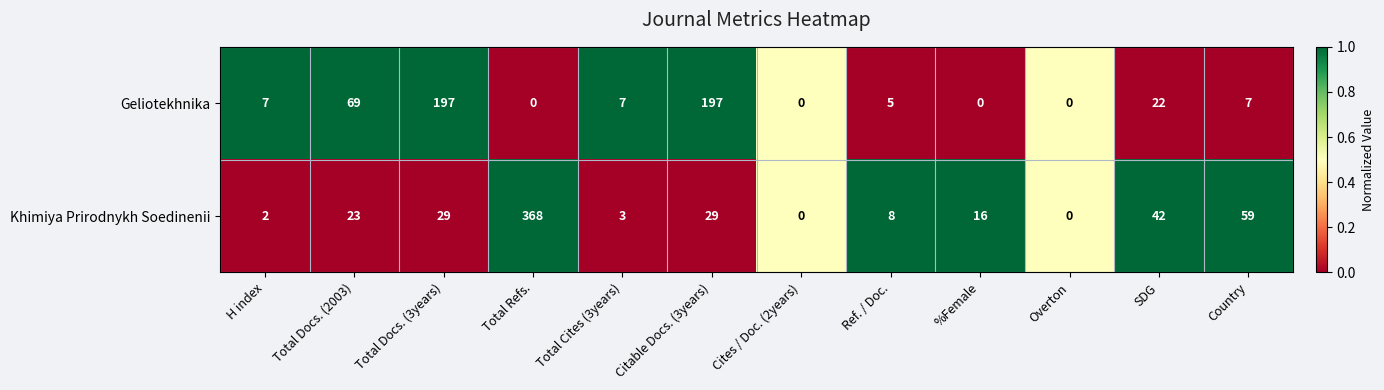

Which series changed the most between Total Docs. (3years) and Ref. / Doc.?

Geliotekhnika